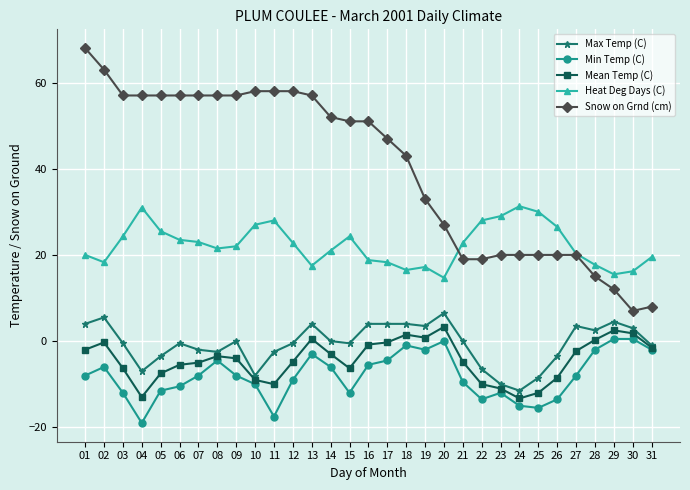

How many values in the Snow on Grnd (cm) series are below 51?

15